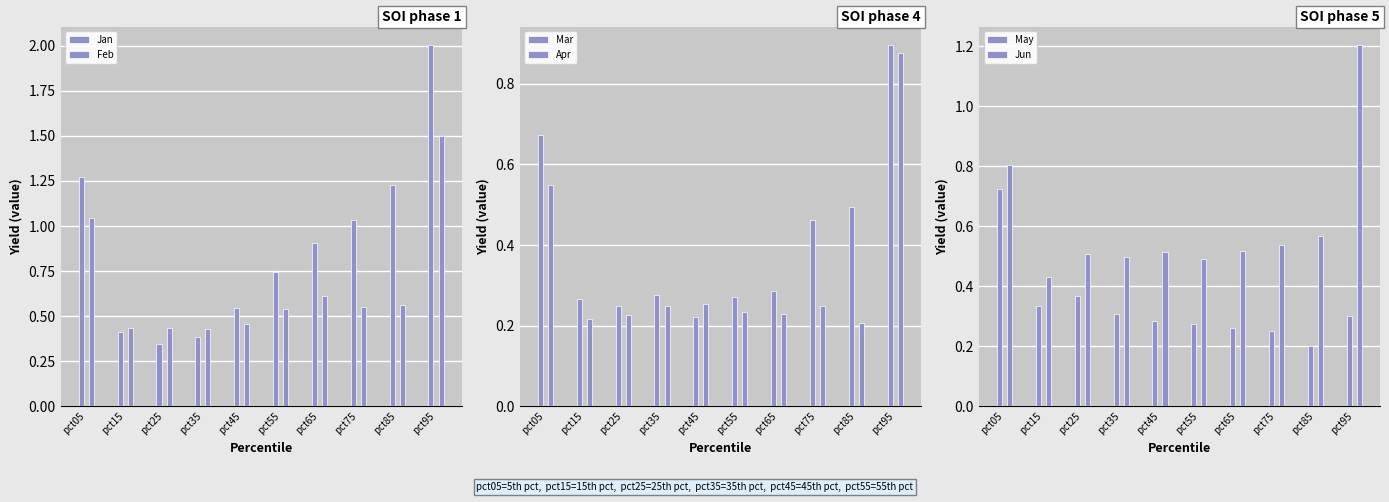

The value of Apr at pct75 is 0.2. True or false?

True